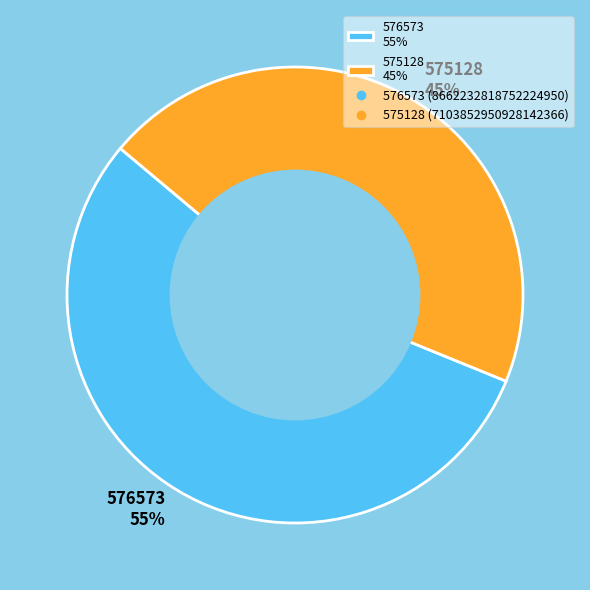

To the nearest percent, what is the difference between the largest and smallest slice percentages?

10%